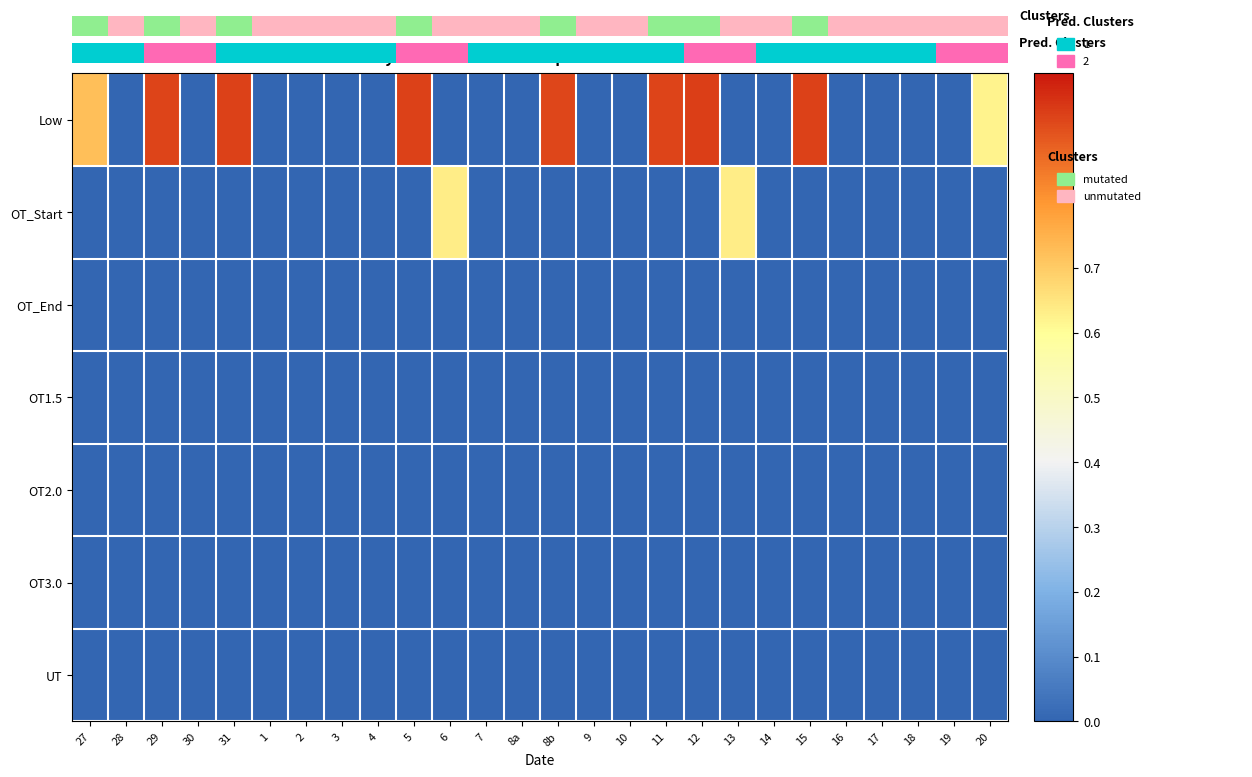

Where is OT_Start nearest to the value 0?

27